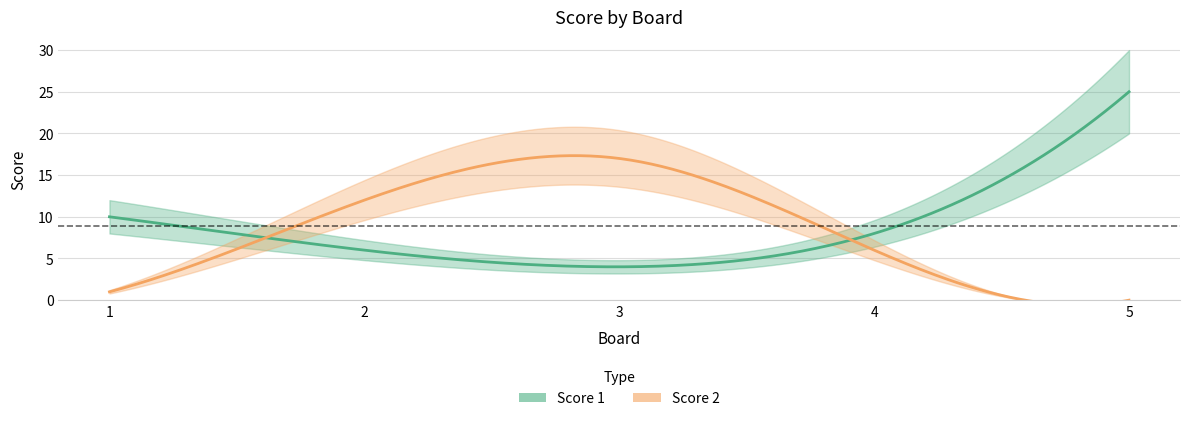

List the labels in order of Score 2 value, largest first.

3, 2, 4, 1, 5